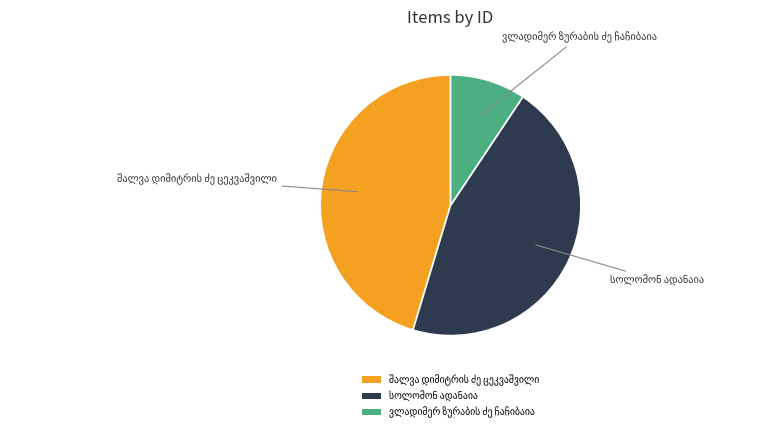

Is there any slice that represents more than half of the pie?

No